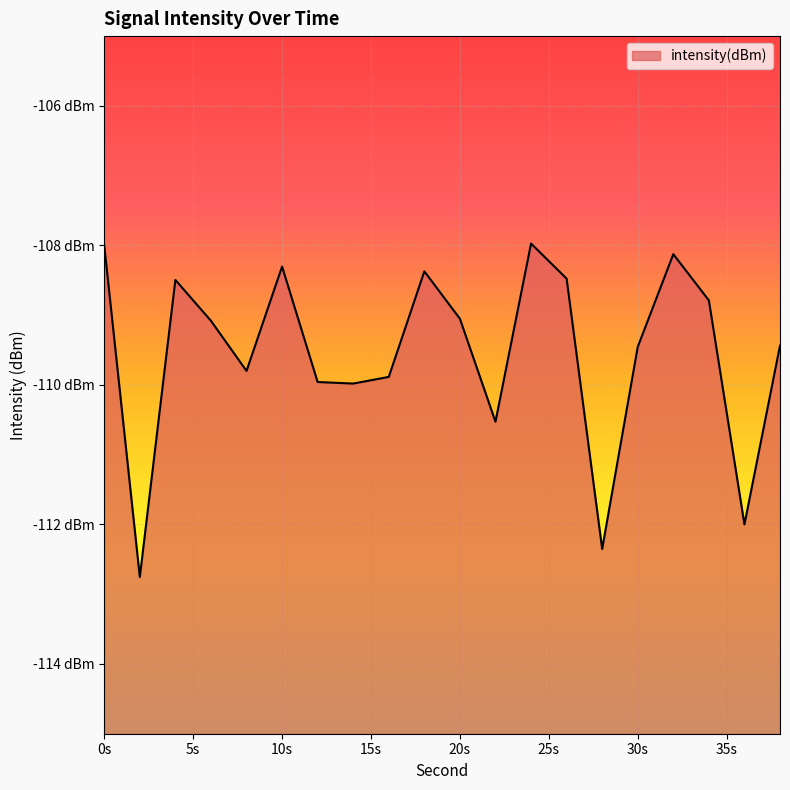

How many points are higher than both their immediate neighbors (excluding endpoints)?

5